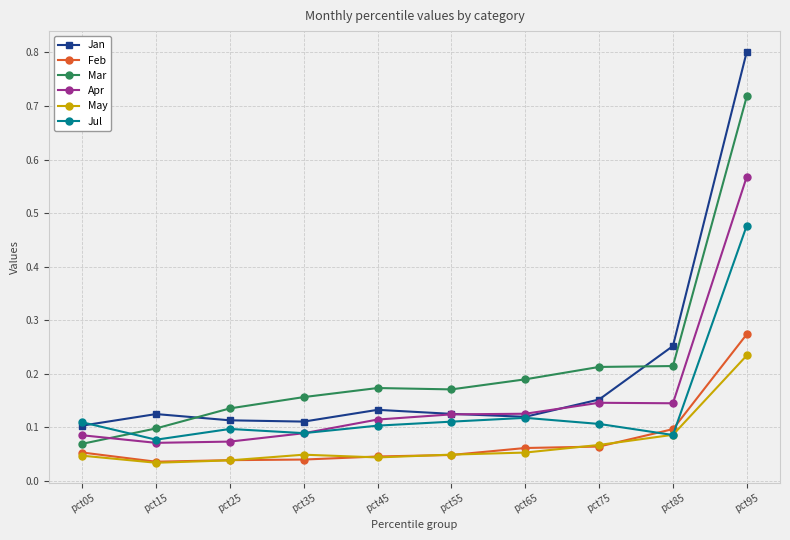

How many interior local valleys does the Jan series have?

2